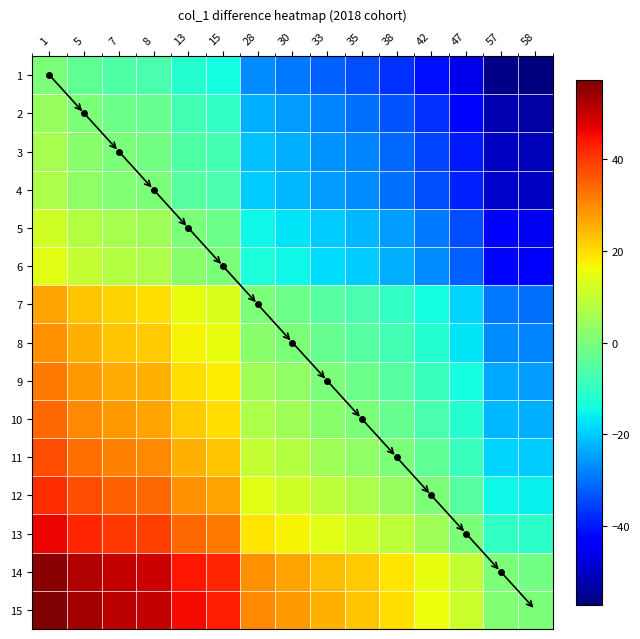

Reading left to right, extract all data points from this chart.

1: 1=0	5=-4	7=-6	8=-7	13=-12	15=-14	28=-27	30=-29	33=-32	35=-34	38=-37	42=-41	47=-46	57=-56	58=-57
2: 1=4	5=0	7=-2	8=-3	13=-8	15=-10	28=-23	30=-25	33=-28	35=-30	38=-33	42=-37	47=-42	57=-52	58=-53
3: 1=6	5=2	7=0	8=-1	13=-6	15=-8	28=-21	30=-23	33=-26	35=-28	38=-31	42=-35	47=-40	57=-50	58=-51
4: 1=7	5=3	7=1	8=0	13=-5	15=-7	28=-20	30=-22	33=-25	35=-27	38=-30	42=-34	47=-39	57=-49	58=-50
5: 1=12	5=8	7=6	8=5	13=0	15=-2	28=-15	30=-17	33=-20	35=-22	38=-25	42=-29	47=-34	57=-44	58=-45
6: 1=14	5=10	7=8	8=7	13=2	15=0	28=-13	30=-15	33=-18	35=-20	38=-23	42=-27	47=-32	57=-42	58=-43
7: 1=27	5=23	7=21	8=20	13=15	15=13	28=0	30=-2	33=-5	35=-7	38=-10	42=-14	47=-19	57=-29	58=-30
8: 1=29	5=25	7=23	8=22	13=17	15=15	28=2	30=0	33=-3	35=-5	38=-8	42=-12	47=-17	57=-27	58=-28
9: 1=32	5=28	7=26	8=25	13=20	15=18	28=5	30=3	33=0	35=-2	38=-5	42=-9	47=-14	57=-24	58=-25
10: 1=34	5=30	7=28	8=27	13=22	15=20	28=7	30=5	33=2	35=0	38=-3	42=-7	47=-12	57=-22	58=-23
11: 1=37	5=33	7=31	8=30	13=25	15=23	28=10	30=8	33=5	35=3	38=0	42=-4	47=-9	57=-19	58=-20
12: 1=41	5=37	7=35	8=34	13=29	15=27	28=14	30=12	33=9	35=7	38=4	42=0	47=-5	57=-15	58=-16
13: 1=46	5=42	7=40	8=39	13=34	15=32	28=19	30=17	33=14	35=12	38=9	42=5	47=0	57=-10	58=-11
14: 1=56	5=52	7=50	8=49	13=44	15=42	28=29	30=27	33=24	35=22	38=19	42=15	47=10	57=0	58=-1
15: 1=57	5=53	7=51	8=50	13=45	15=43	28=30	30=28	33=25	35=23	38=20	42=16	47=11	57=1	58=0